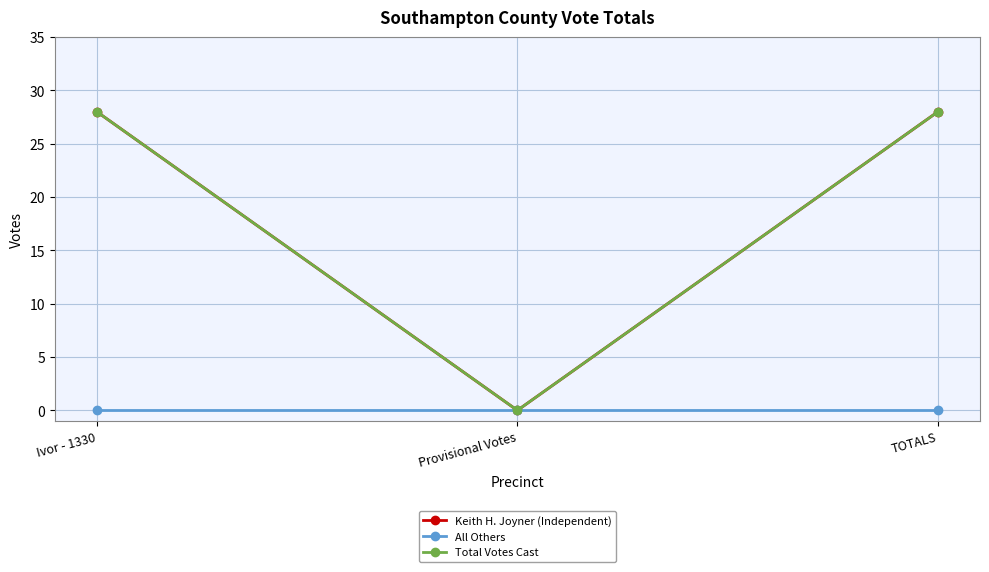

Is this an area chart (filled region under the line)?

No